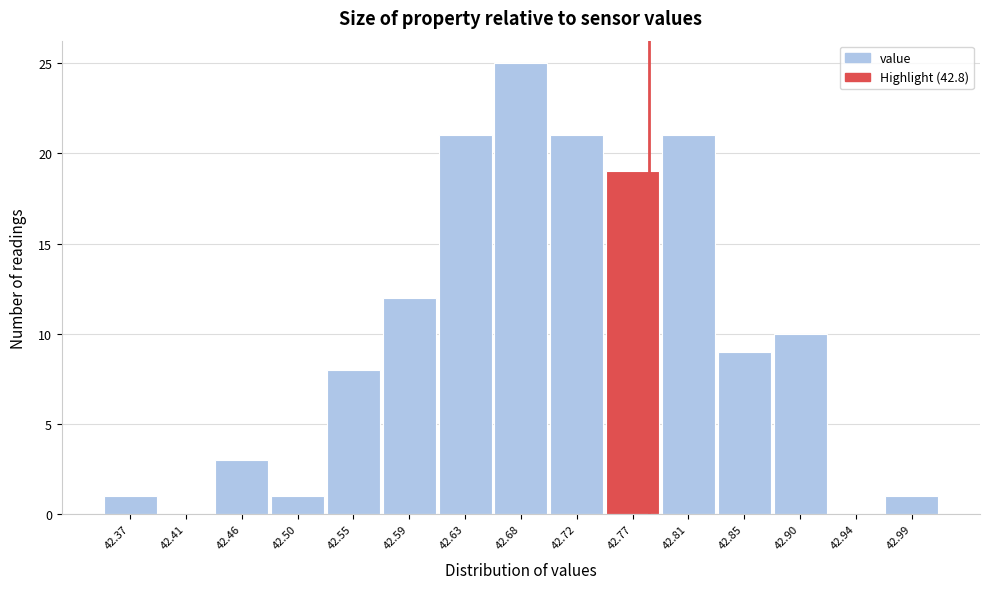

Reading right to left, transcribe all the data shown in this chart.

42.99=1	42.94=0	42.90=10	42.85=9	42.81=21	42.77=19	42.72=21	42.68=25	42.63=21	42.59=12	42.55=8	42.50=1	42.46=3	42.41=0	42.37=1